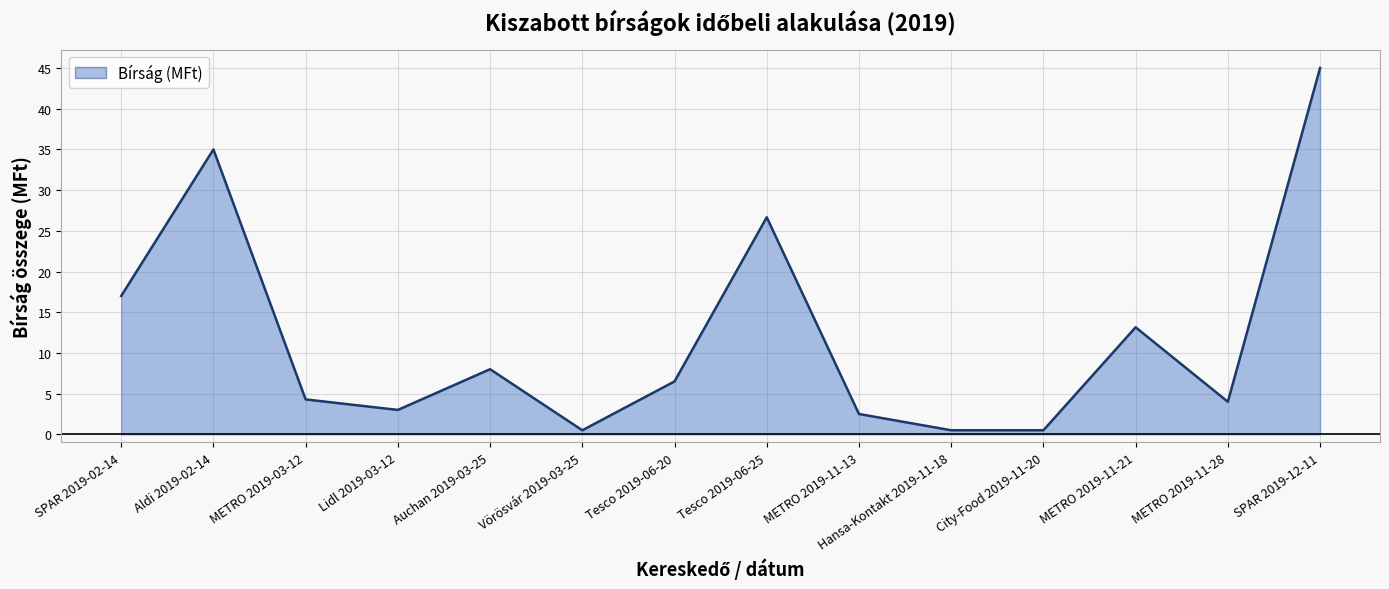

True or false: the data has more than 1 interior local peaks.

True